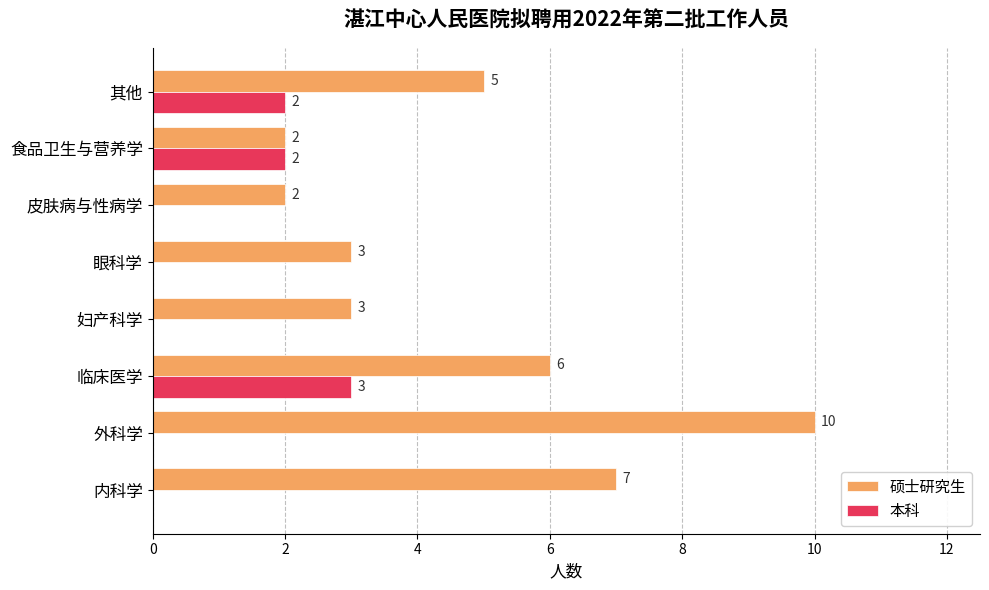

What is the average value of the 硕士研究生 series?

5